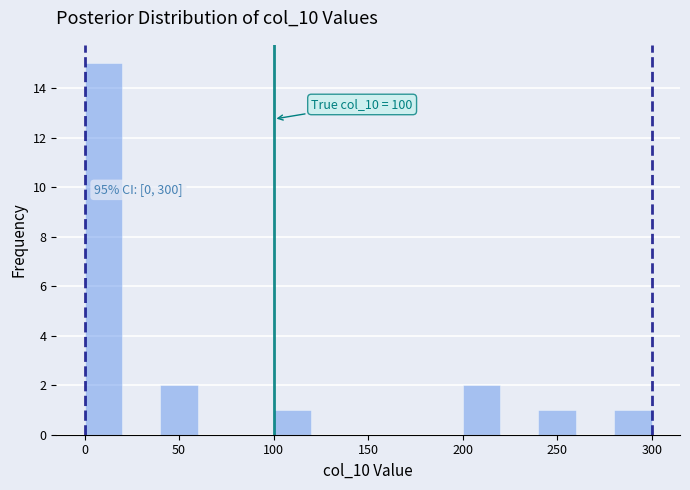

Over which range of the x-axis is the bar tallest?

0 to 20